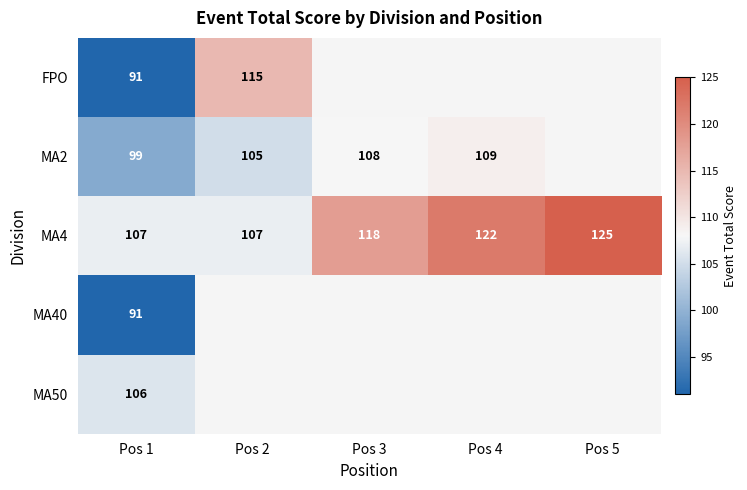

True or false: MA4 has a value of 125 at Pos 5.

True